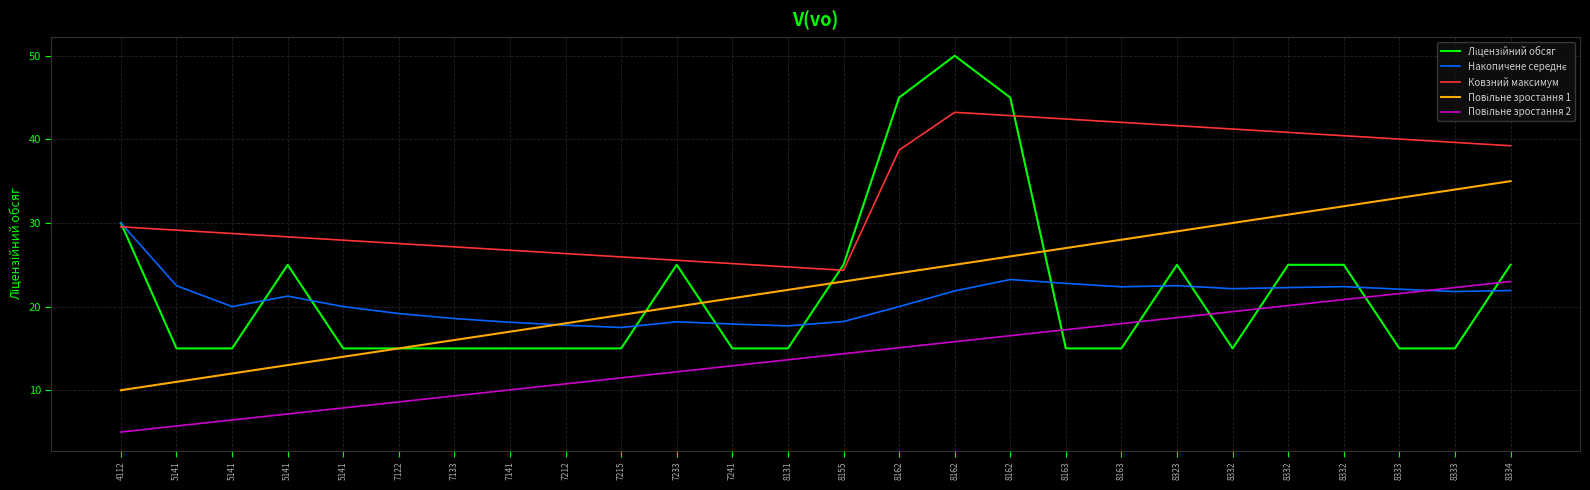

What is the difference between the second highest and minimum values in the Ковзний максимум series?

18.5